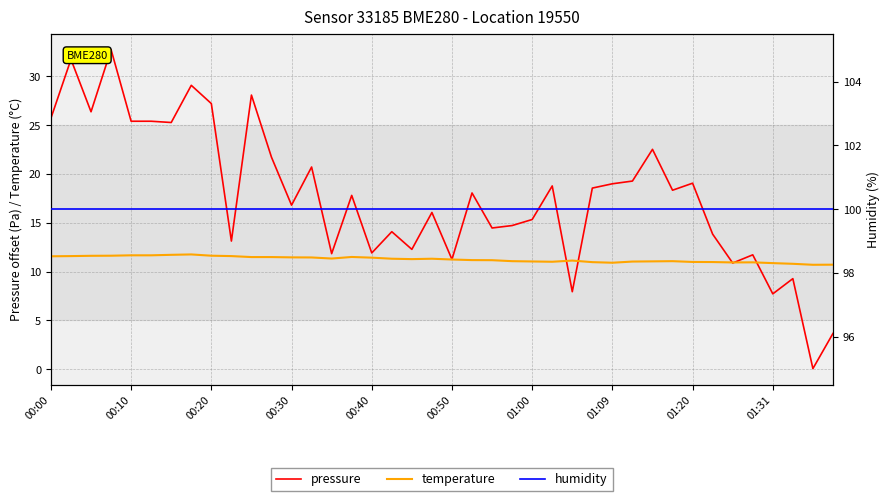

Is it true that pressure equals 11.9 at 00:40?

True